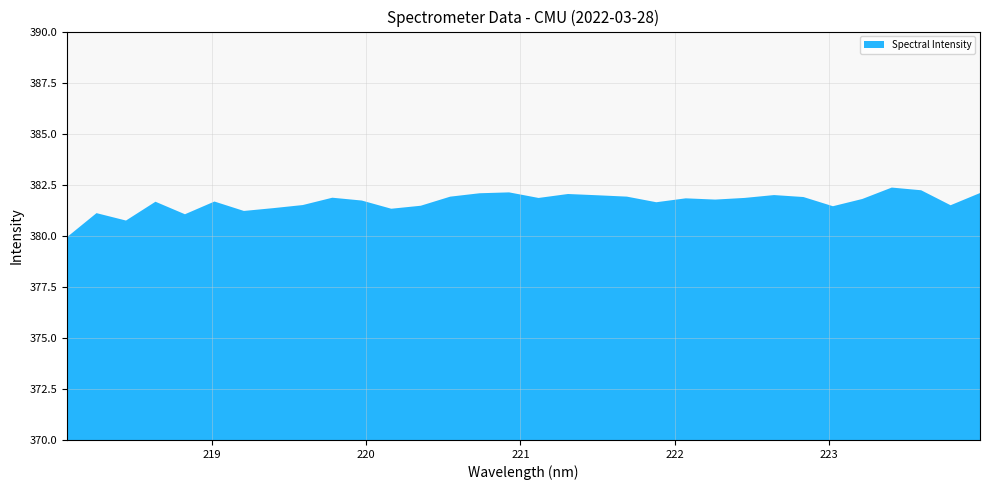

Reading right to left, list all the values displayed in this chart.

382.1	381.5	382.2	382.4	381.8	381.4	381.9	382.0	381.9	381.8	381.8	381.6	381.9	382.0	382.0	381.9	382.1	382.1	381.9	381.5	381.3	381.7	381.9	381.5	381.4	381.2	381.7	381.1	381.7	380.7	381.1	379.9